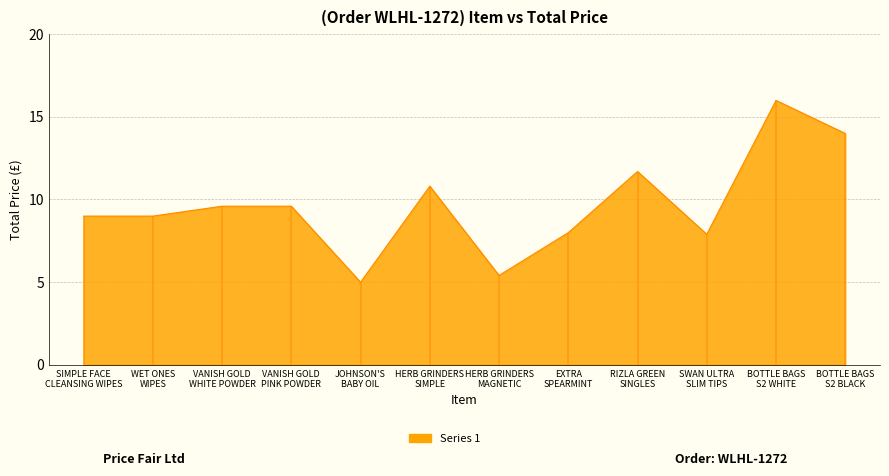

How many series are shown in this chart?

1